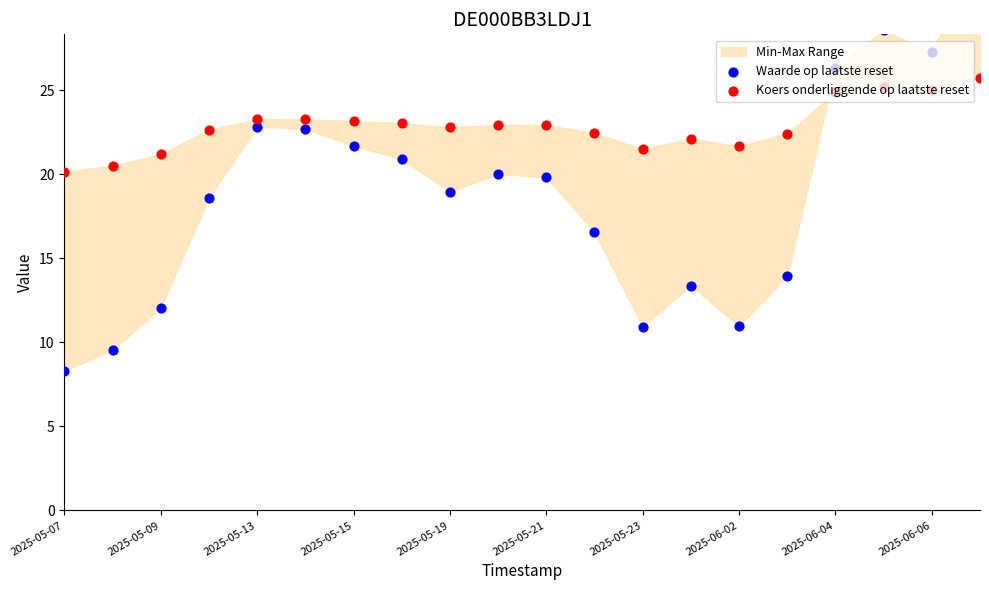

At how many categories does at least one series exceed 15?

20